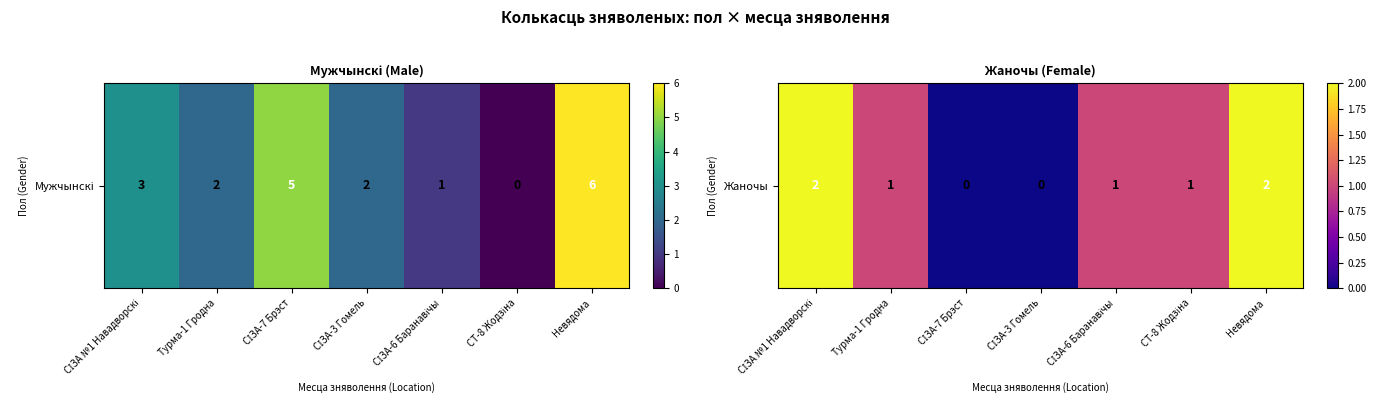

Count the number of data series in this chart.

1